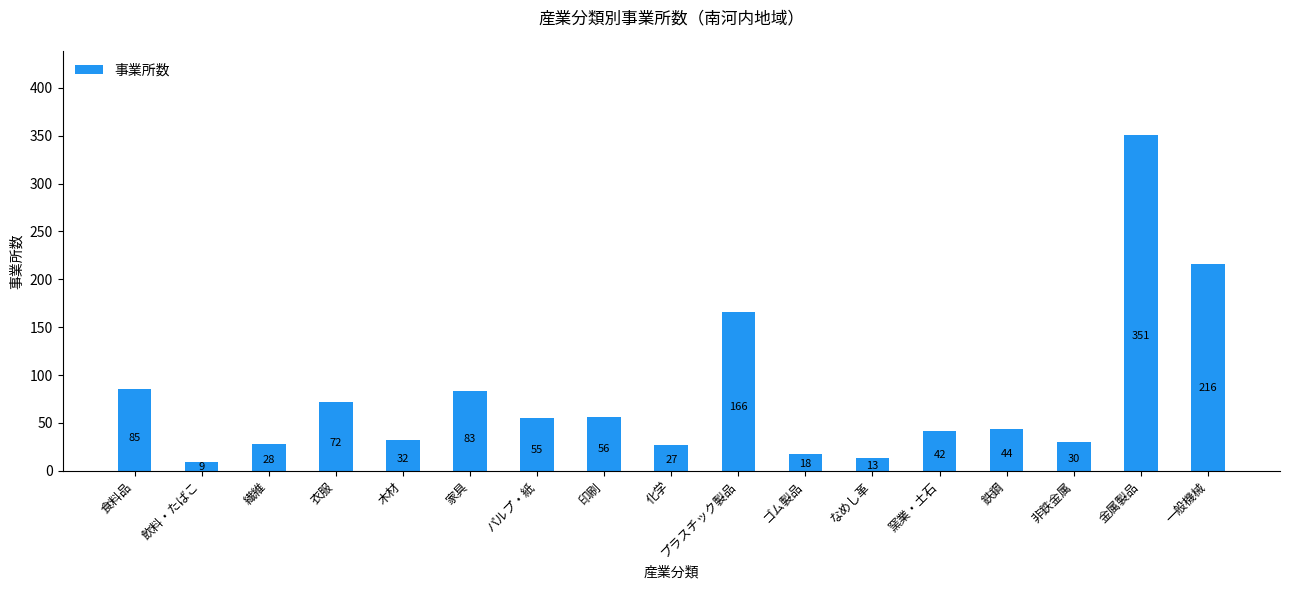

List the labels in order of value, largest first.

金属製品, 一般機械, プラスチック製品, 食料品, 家具, 衣服, 印刷, パルプ・紙, 鉄鋼, 窯業・土石, 木材, 非鉄金属, 繊維, 化学, ゴム製品, なめし革, 飲料・たばこ